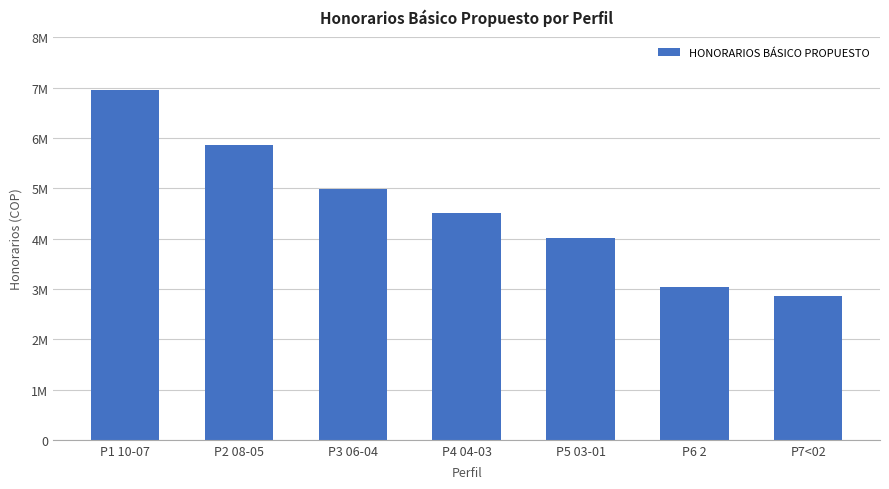

Are the bars horizontal?

No